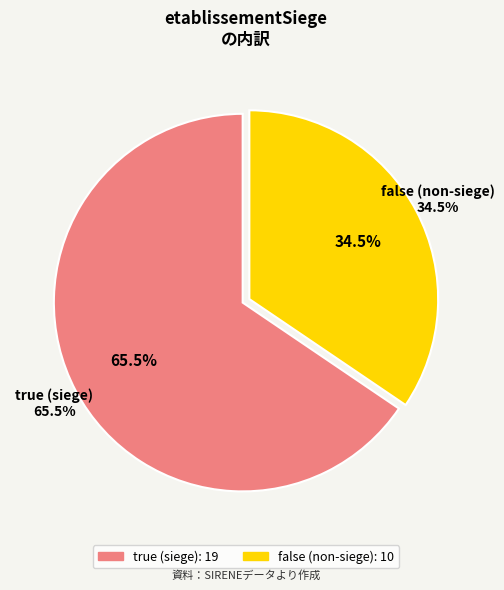

Is there a majority slice in this chart?

Yes